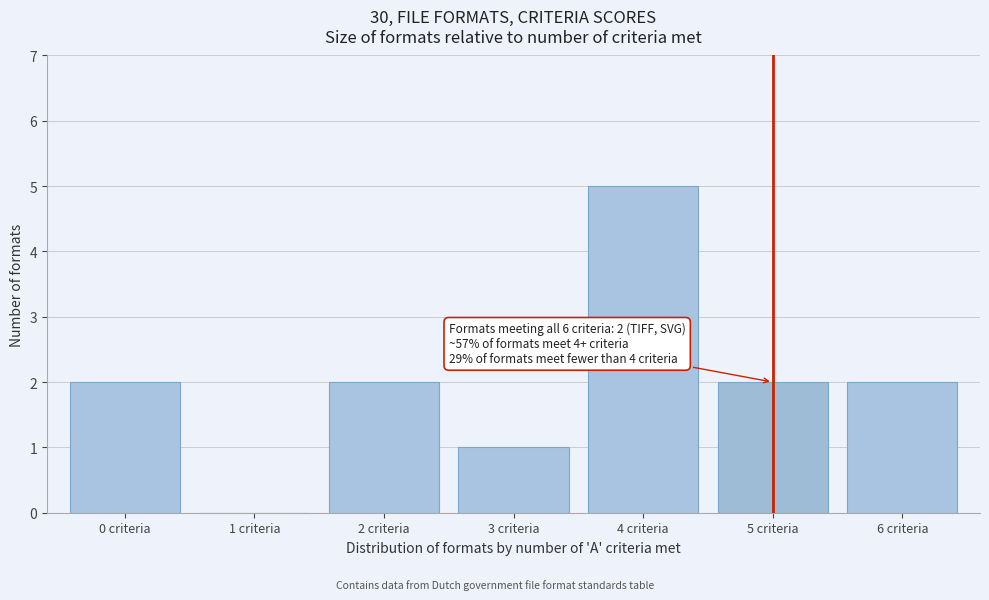

Reading left to right, extract all data points from this chart.

0 criteria=2	1 criteria=0	2 criteria=2	3 criteria=1	4 criteria=5	5 criteria=2	6 criteria=2